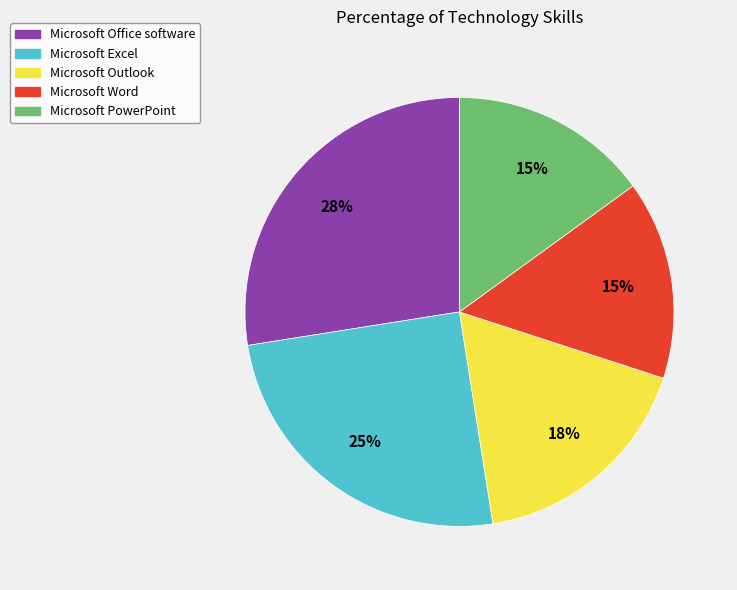

What percentage is the Microsoft Word slice, to the nearest percent?

15%